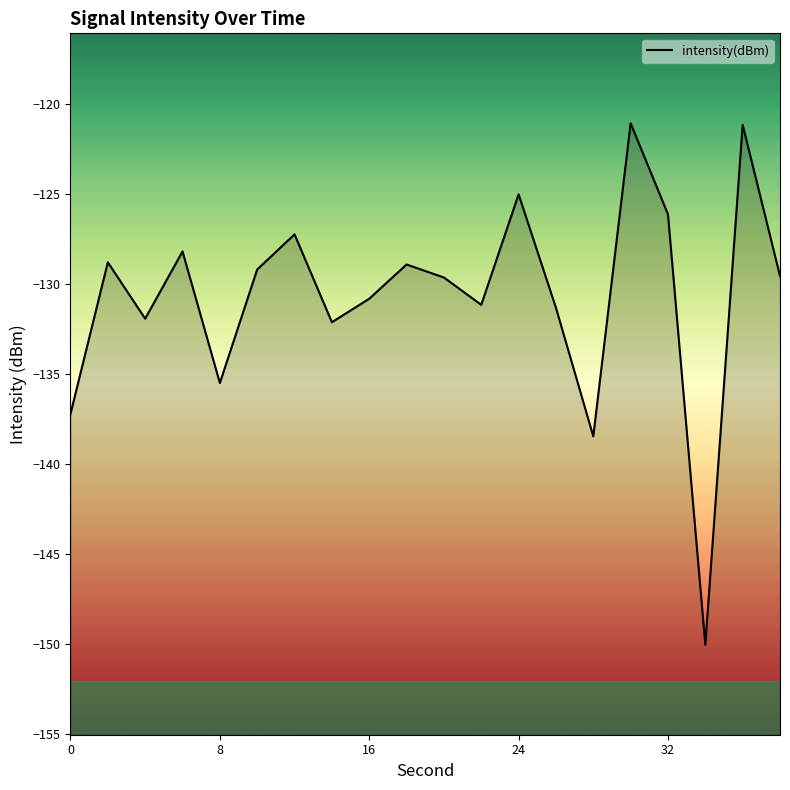

What is the sum of the values at 16 and 38?

-260.4